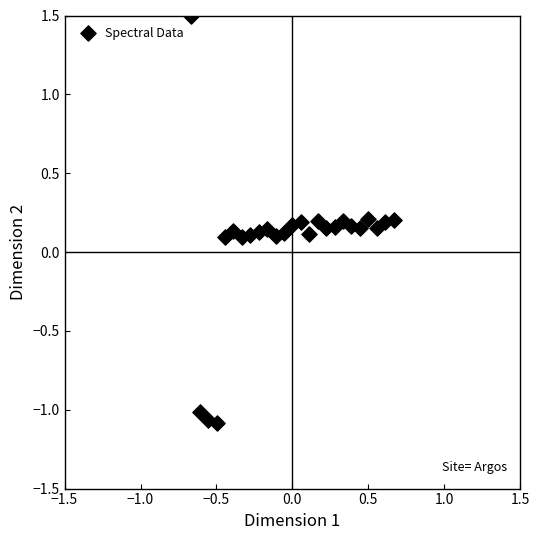

What is the range of Y values (max minus min)?

2.6